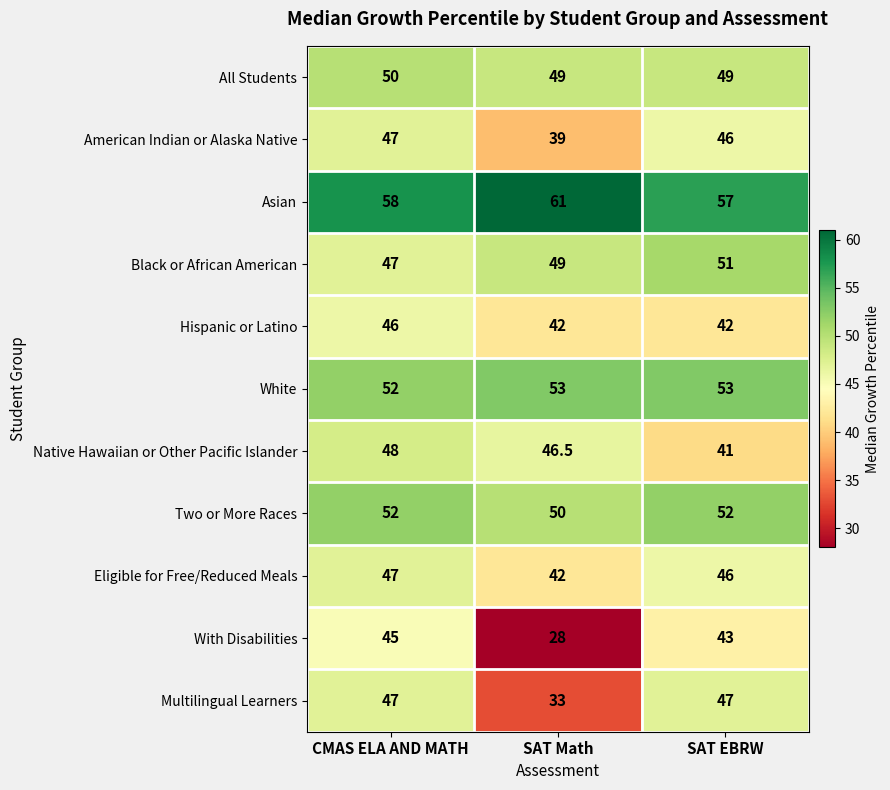

What is the total value across all series at SAT EBRW?

527.0